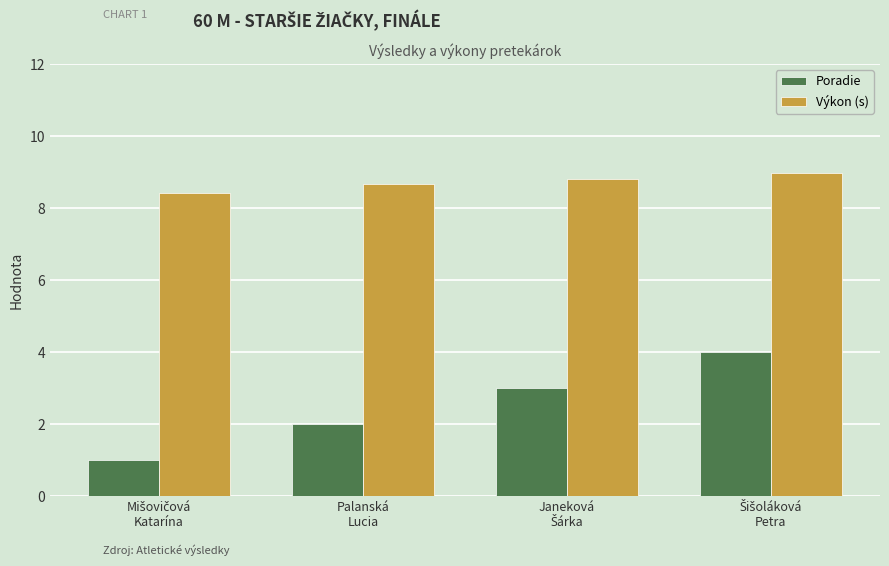

Which series has the largest range (max minus min)?

Poradie